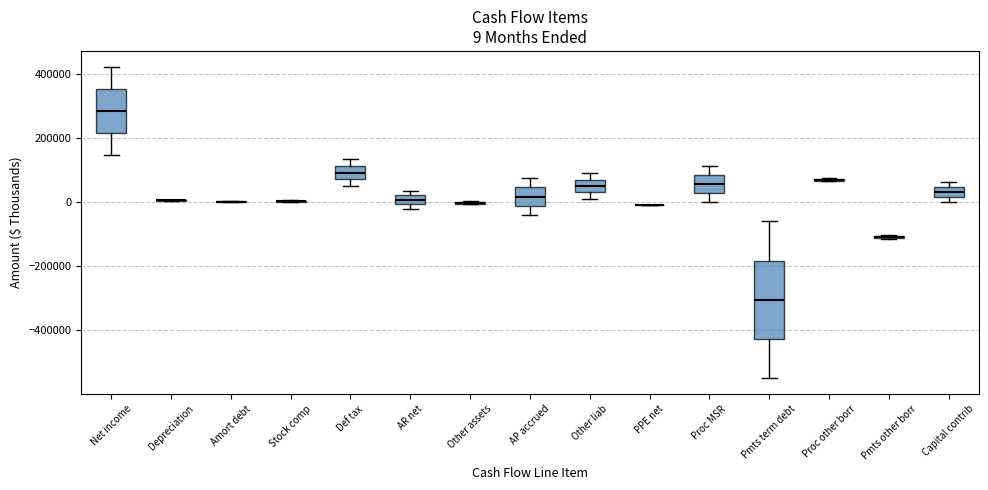

Which box is the tallest, from its lower edge to its upper edge?

Pmts term debt